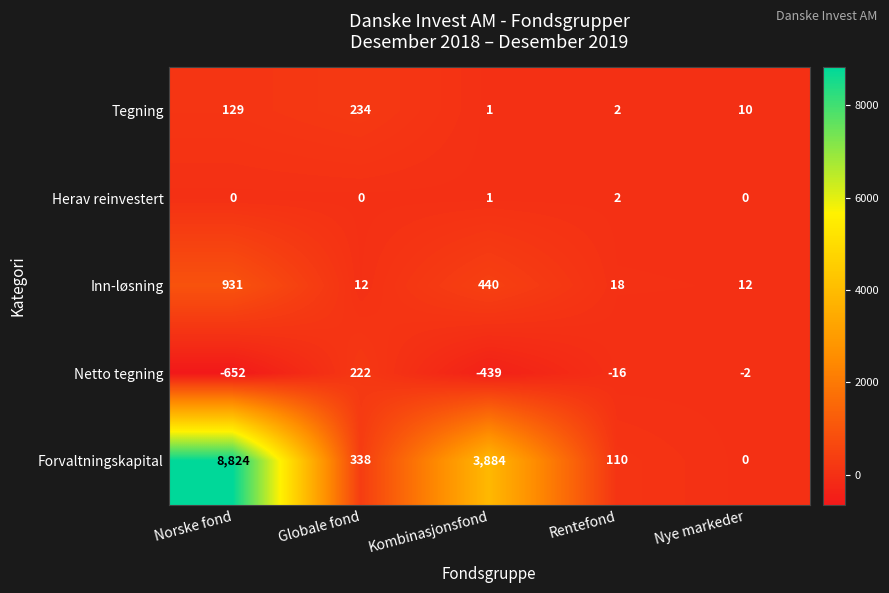

What is the spread (max minus min) of values at Nye markeder?

14